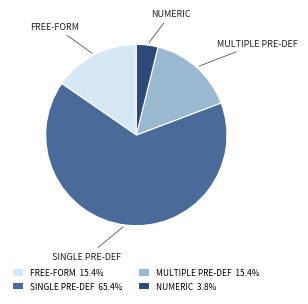

Is the sum of NUMERIC and SINGLE PRE-DEF greater than half?

Yes